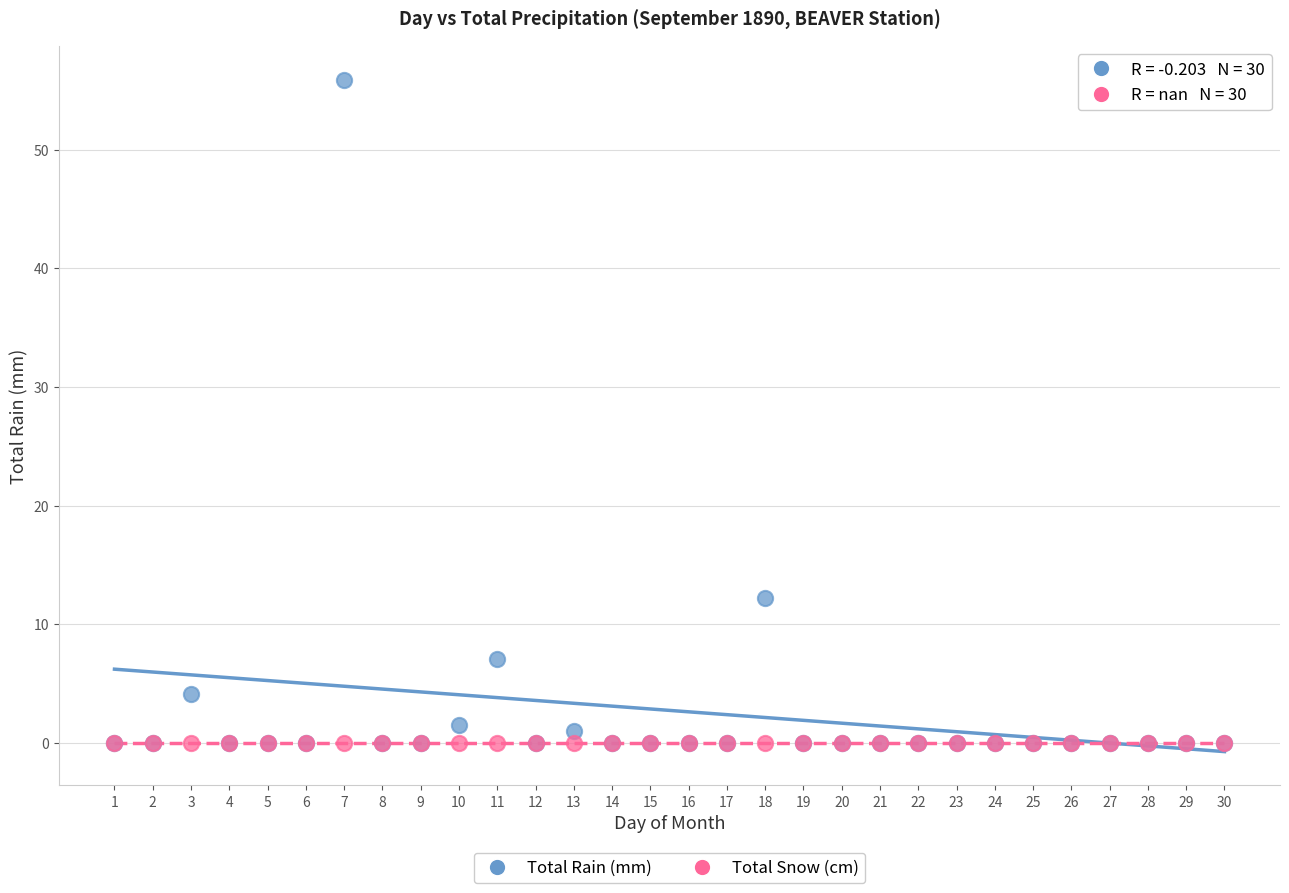

In the Total Rain (mm) series, what Y value is closest to 27?

12.2